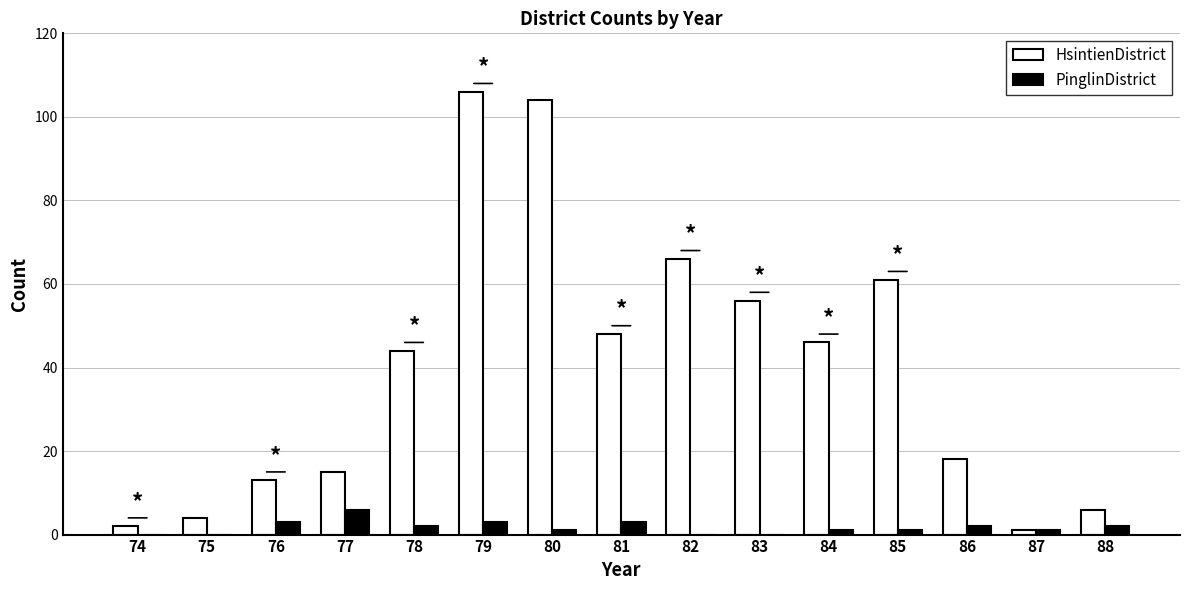

What is the total value across all series at 75?

4